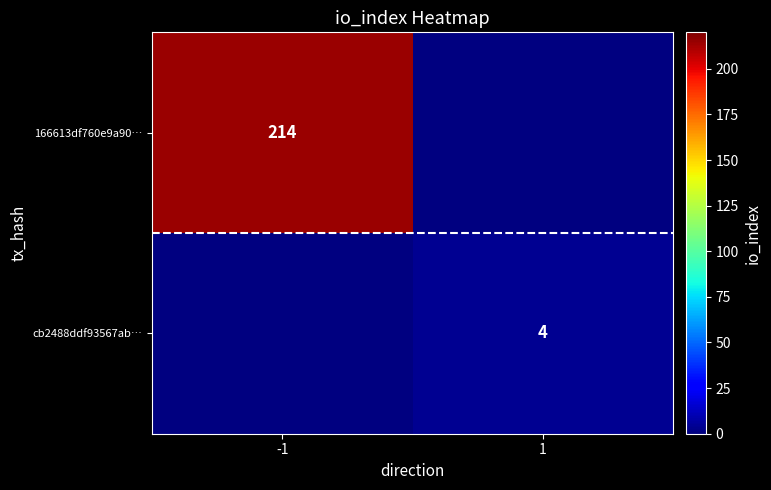

Is the value of cb2488ddf93567ab… at 1 greater than the value of 166613df760e9a90… at -1?

No